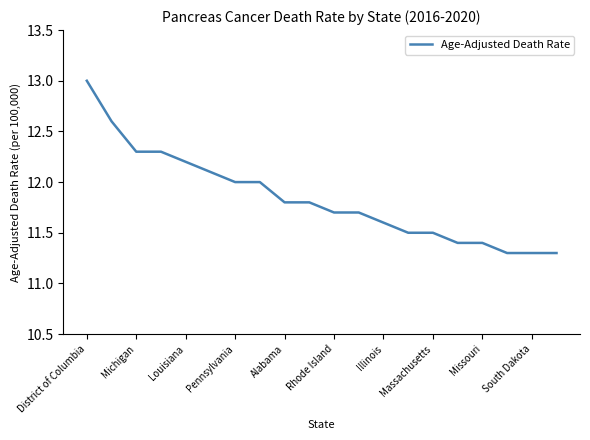

What is the difference between the maximum and minimum values?

1.7